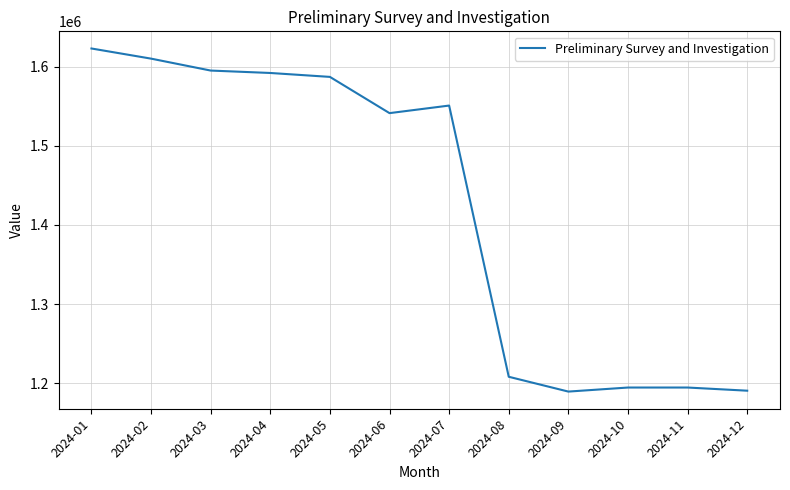

What is the smallest value displayed?

1189687